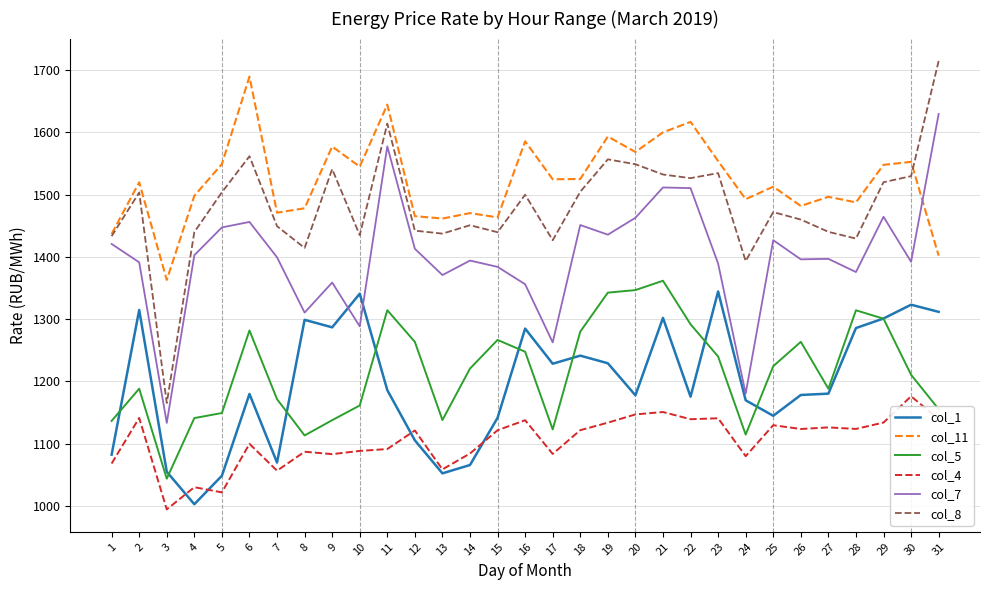

True or false: col_4 and col_8 cross at least once.

False